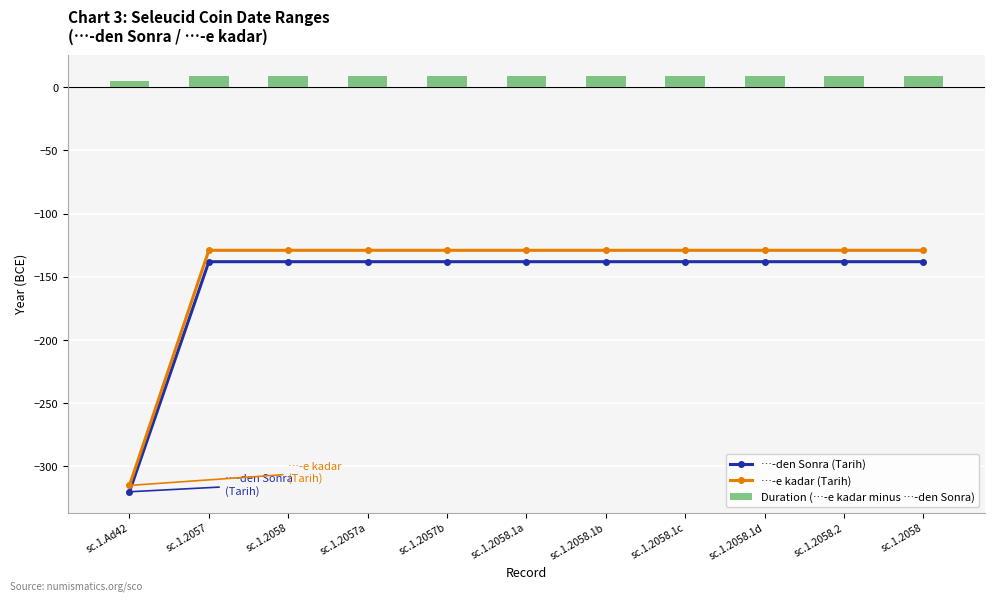

What is the total value across all series at sc.1.2058.2?

-258